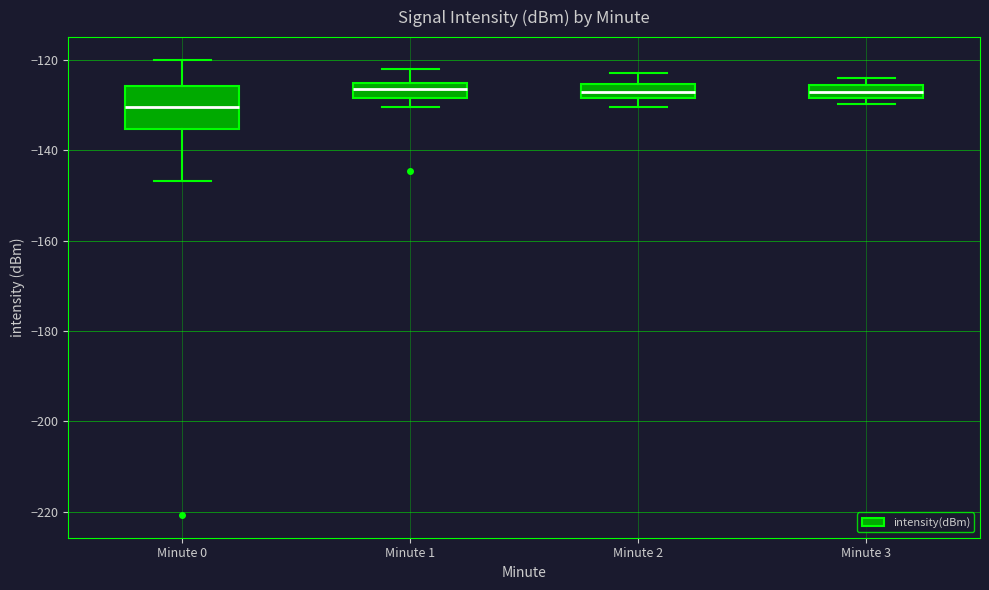

Which box's median line is the lowest?

Minute 0